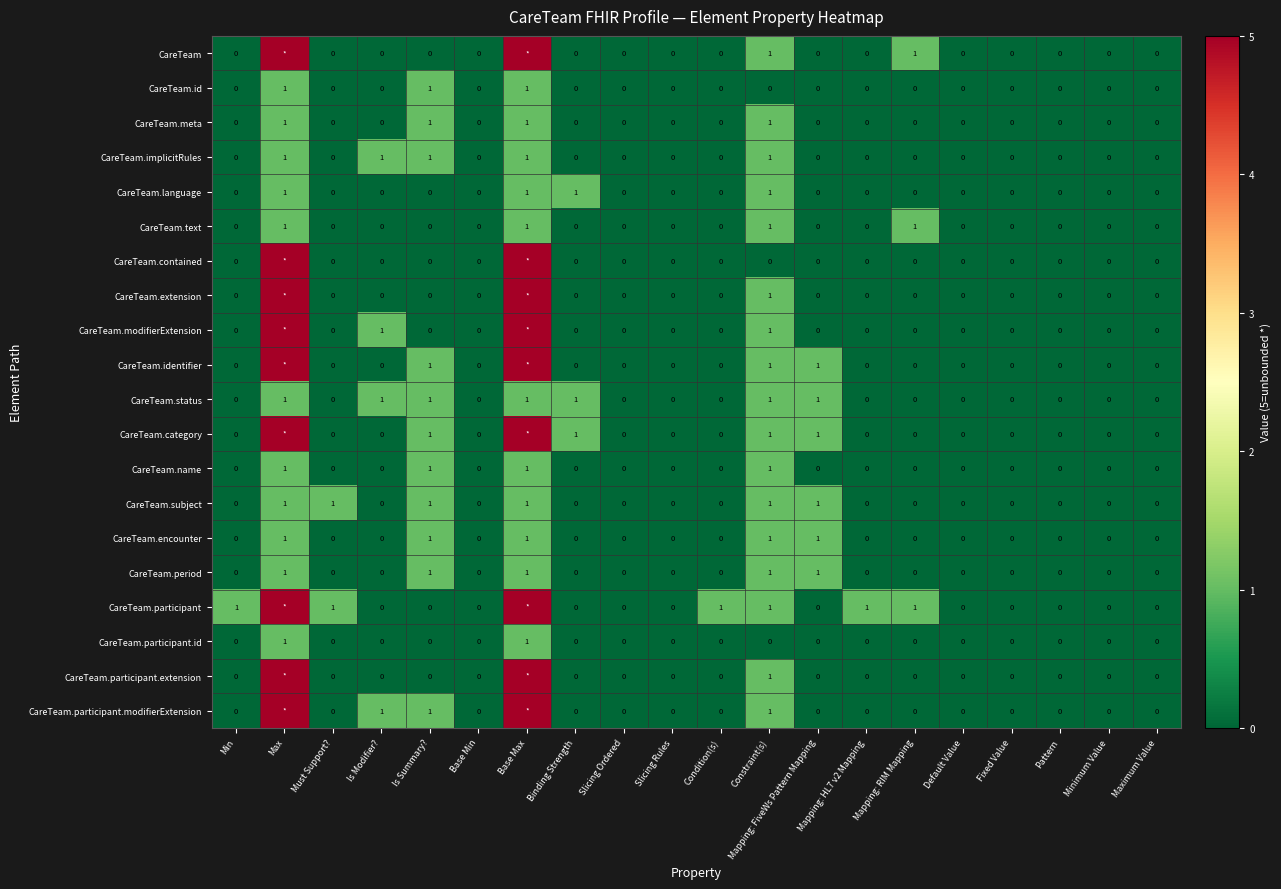

What is the maximum value shown in the chart?

5